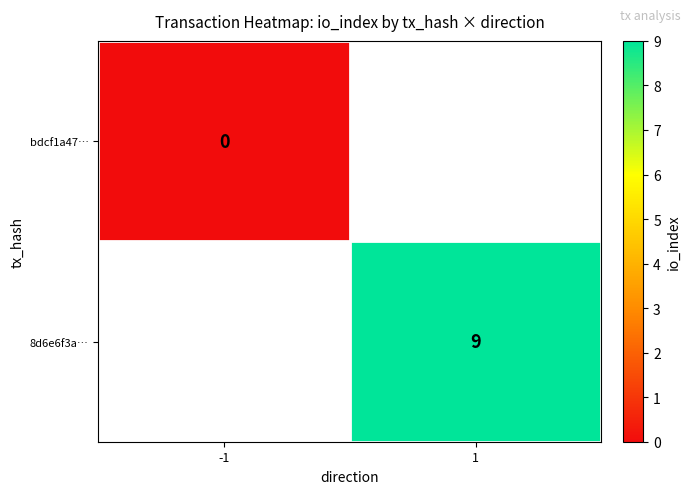

The value of 8d6e6f3a… at 1 is 16. True or false?

False